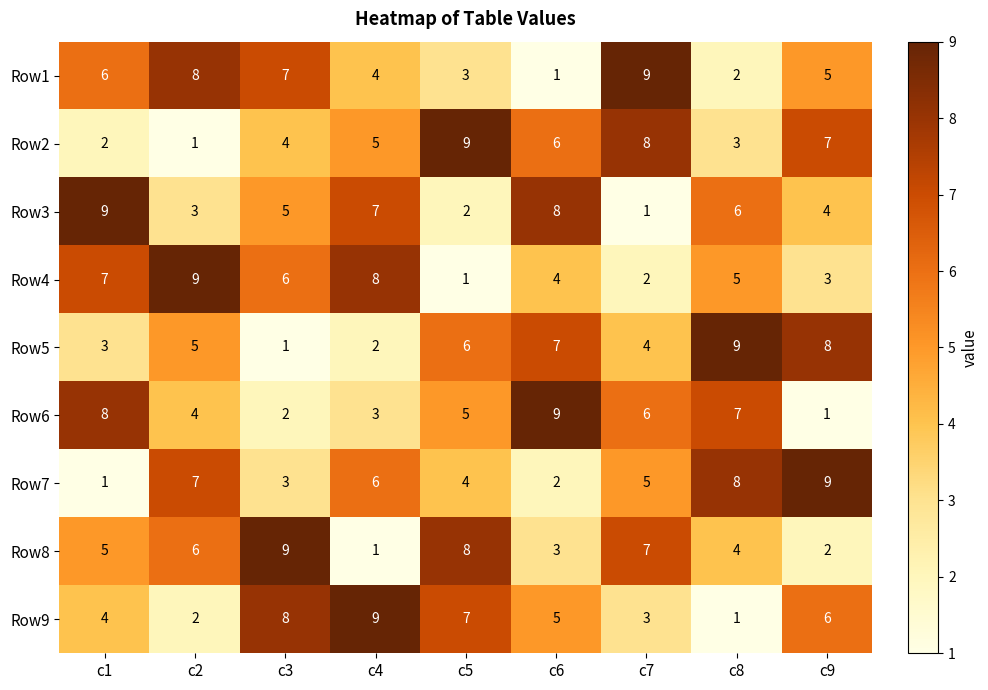

Count the Row9 values in the range 3 to 7.

5